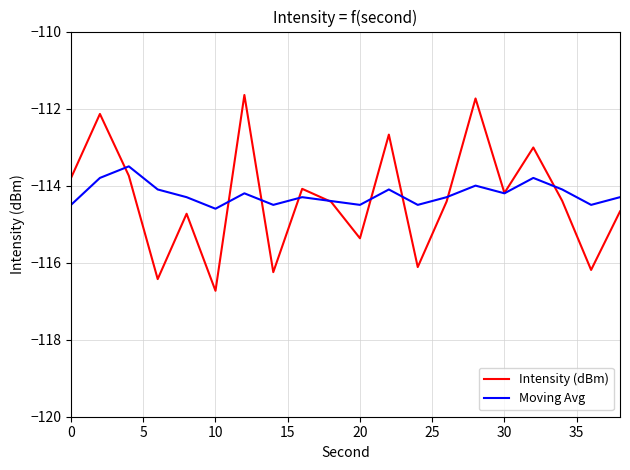

Which series has the widest spread of values?

Intensity (dBm)